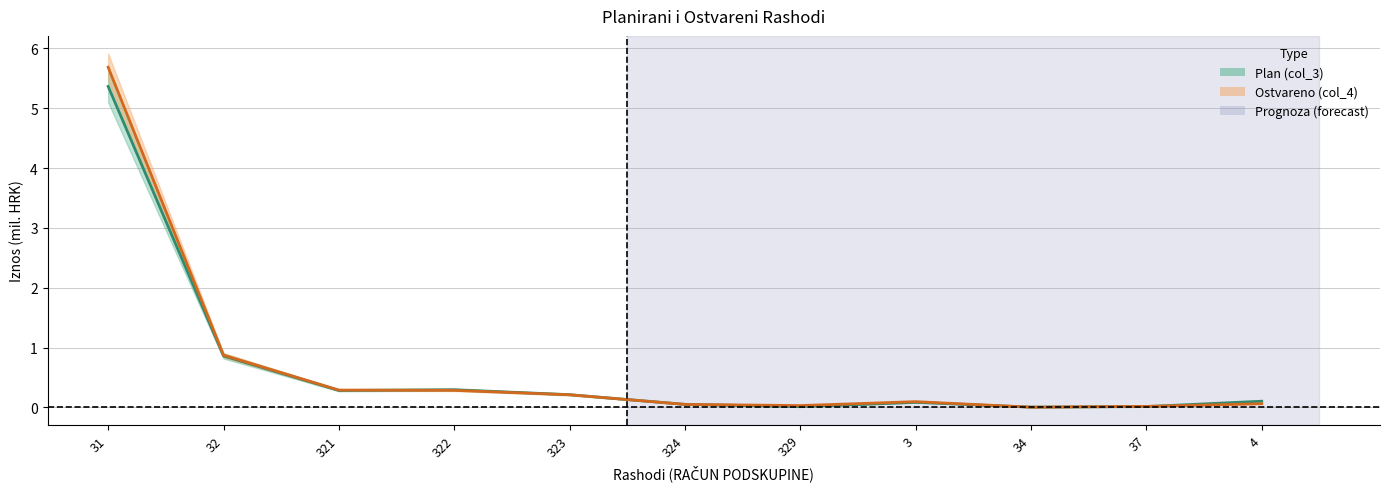

Between 31 and 324, which series saw the biggest shift?

Ostvareno (col_4)